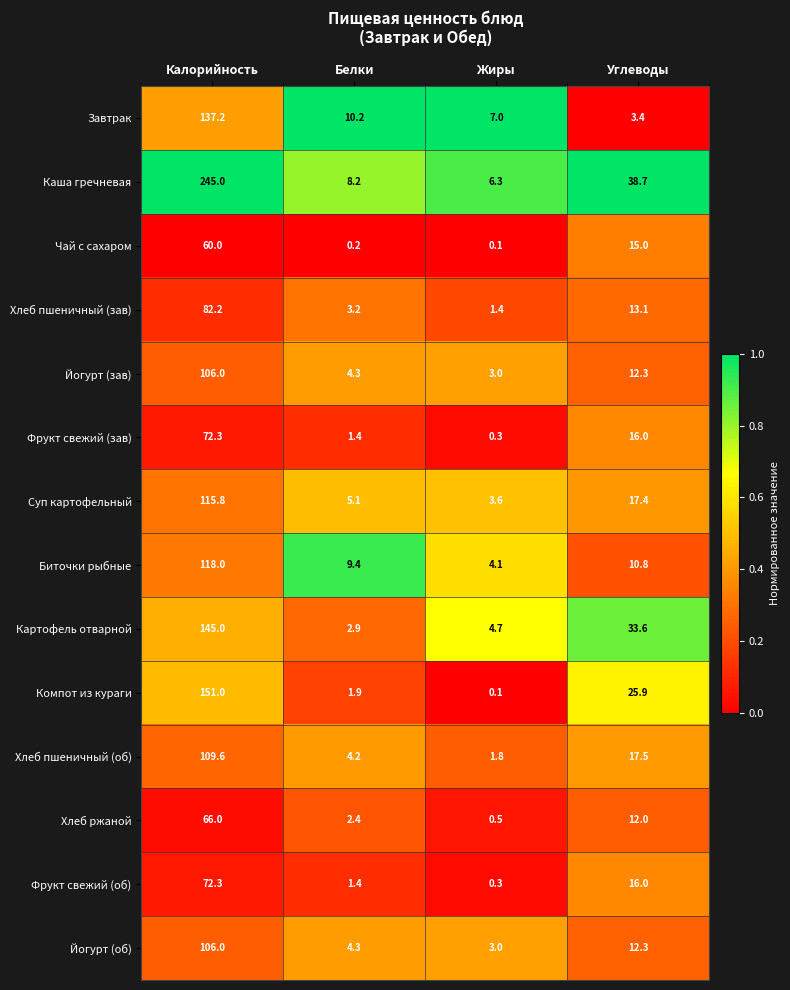

Which category has the lowest value across all series?

Жиры